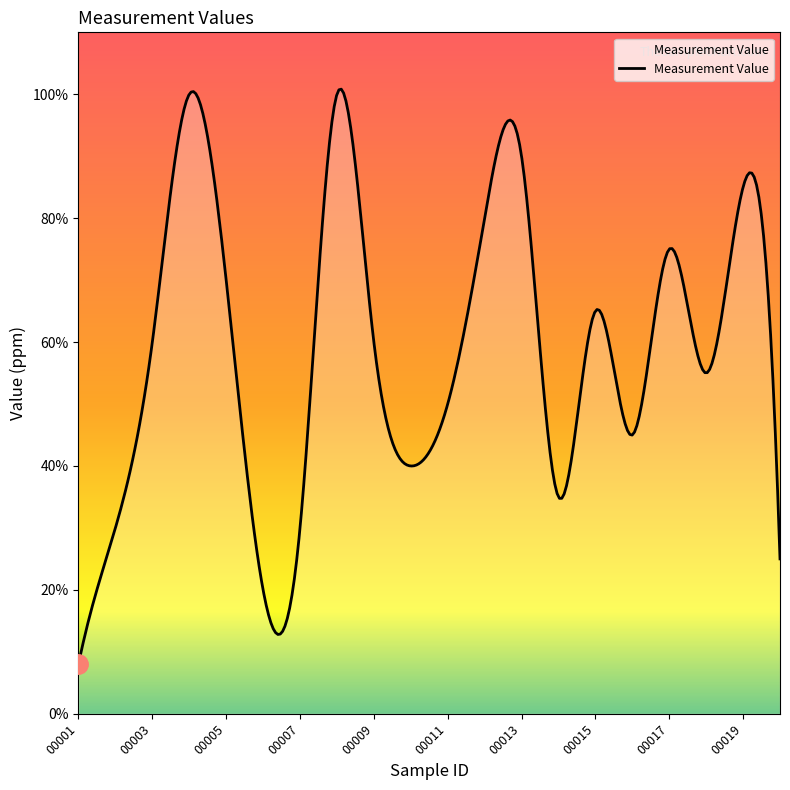

Does the chart display data point markers on the line(s)?

No